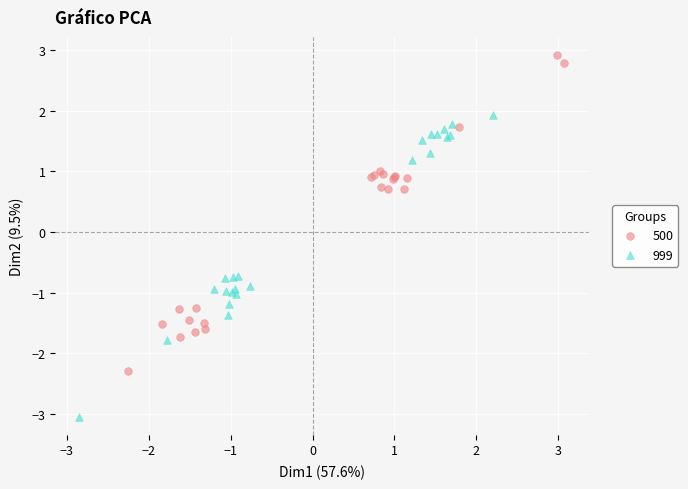

What are all the series names shown in the legend?

500, 999